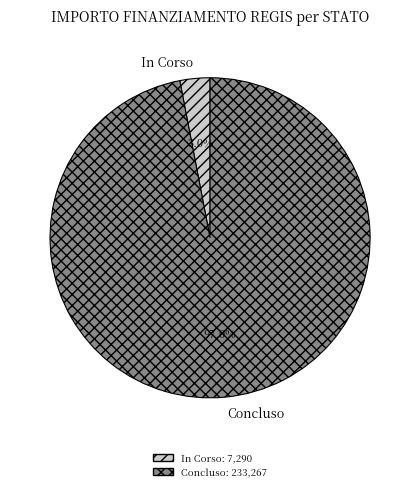

Which has a higher value, In Corso or Concluso?

Concluso